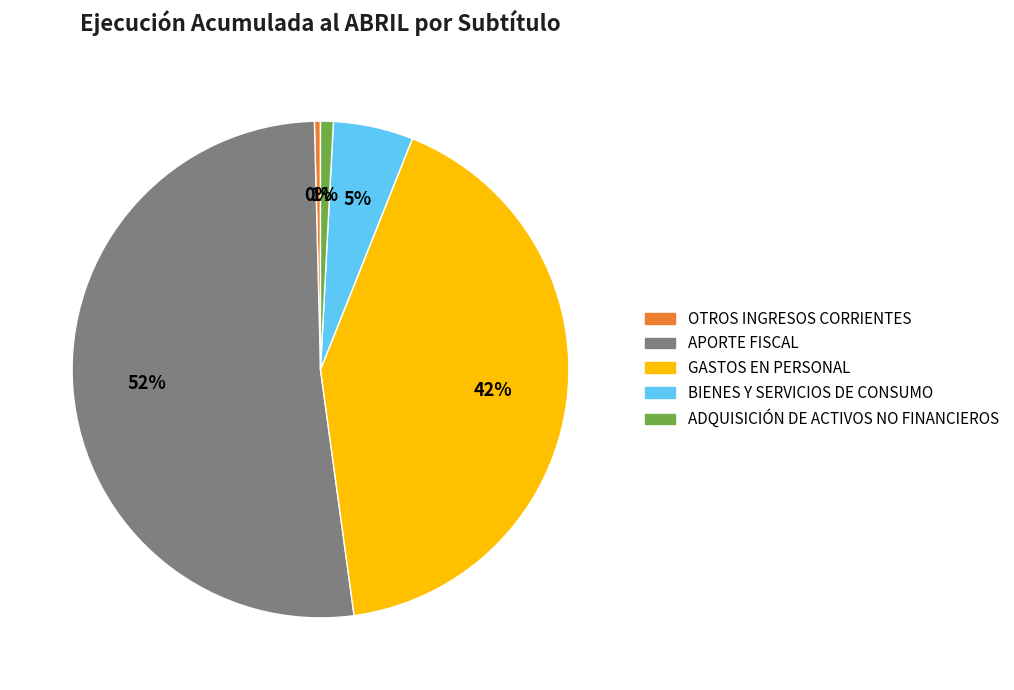

To the nearest percent, what is the average slice percentage?

20%